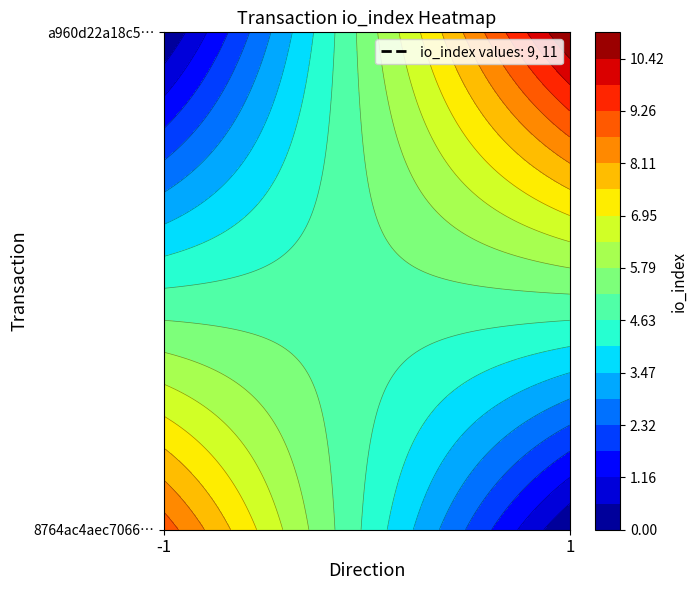

Is it true that a960d22a18c5909e5baf381bbf87f32952d04e6 equals 2 at direction?

False